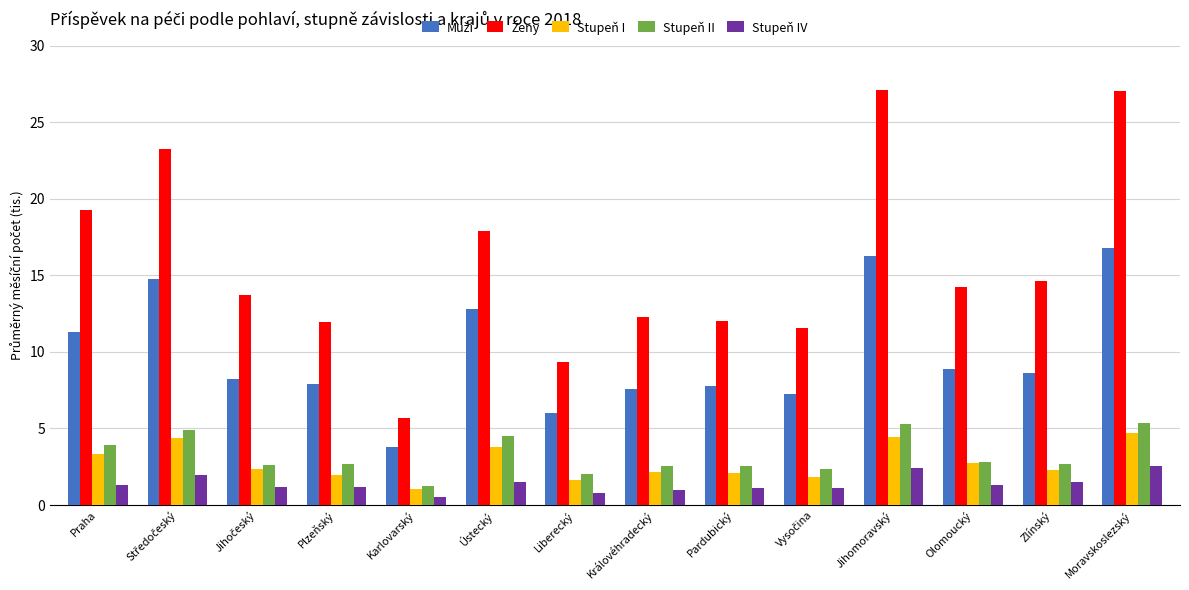

What is the sum of all Stupeň II values?

45.5